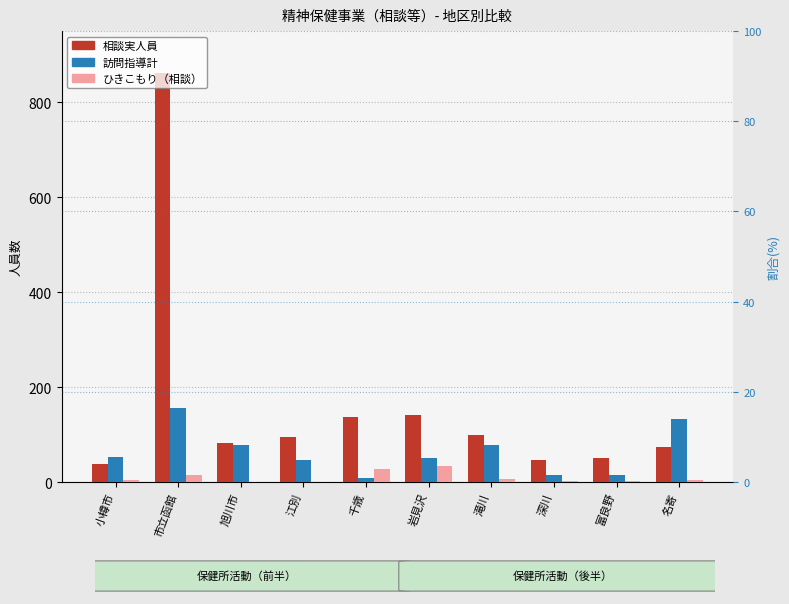

What is the label of the 5th bar from the left?

千歳